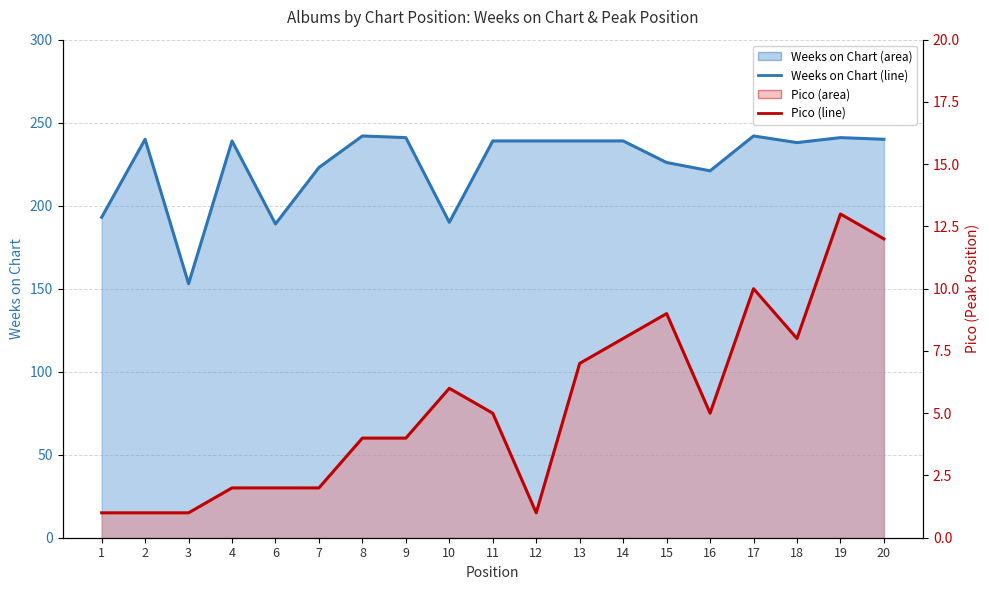

Is it true that Pico (line) equals 7 at 9?

False